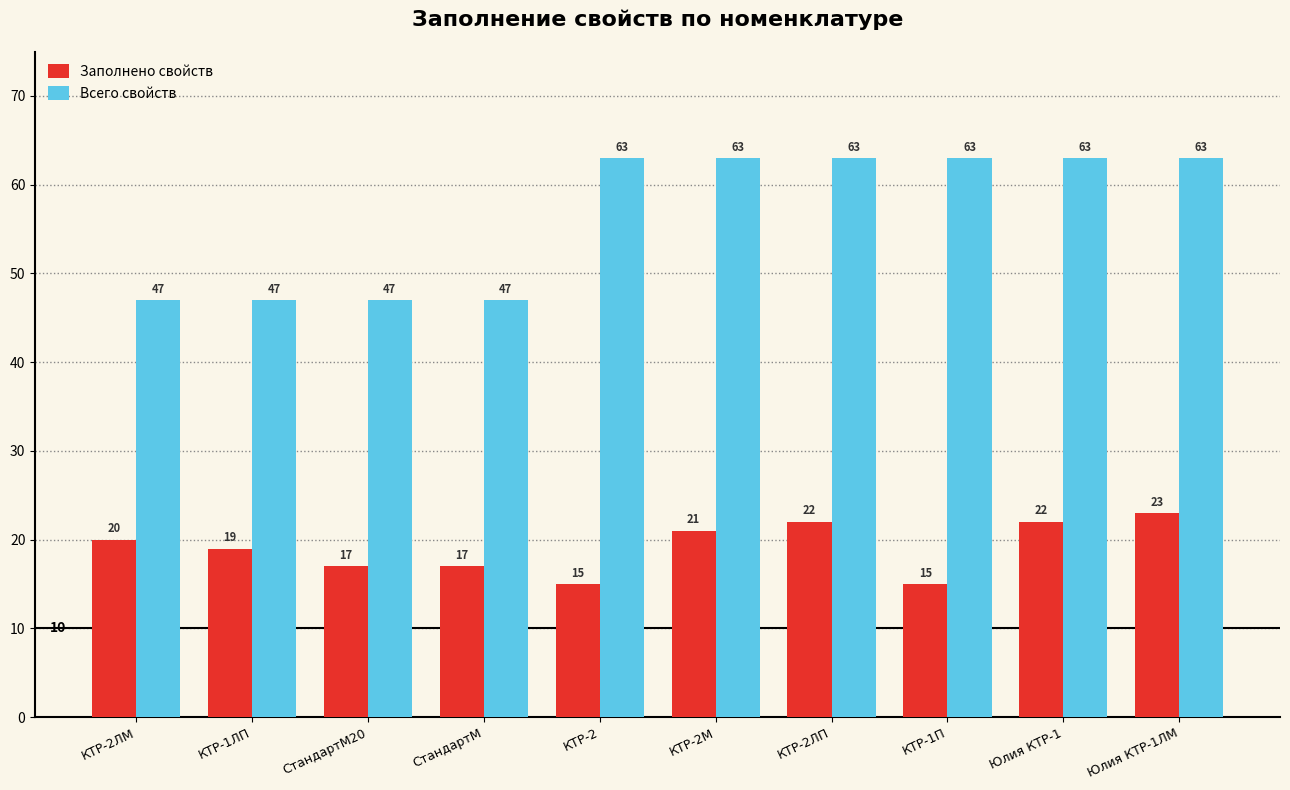

How many categories are shown in the chart?

10